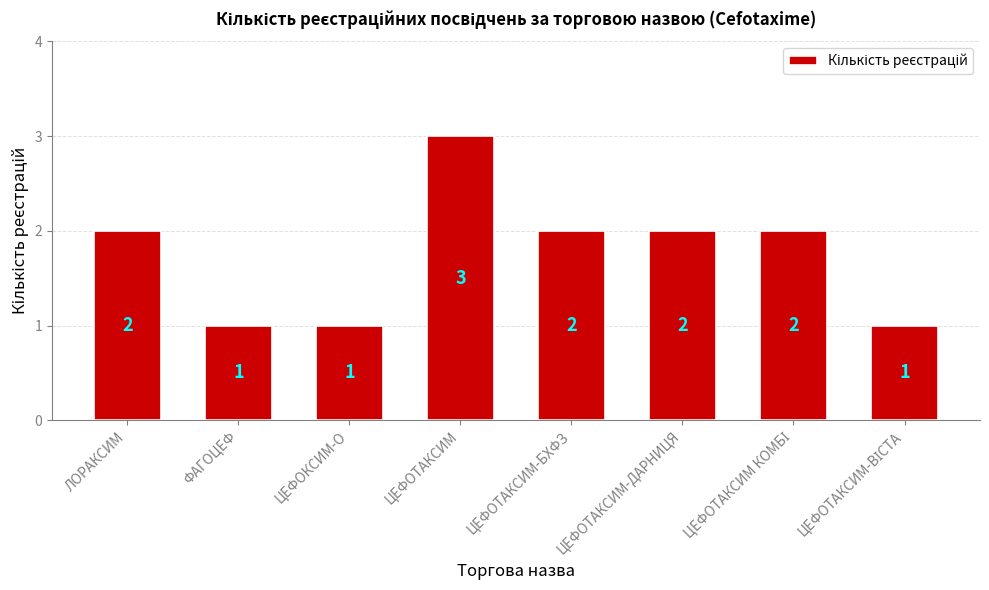

How many bars are there in total?

8